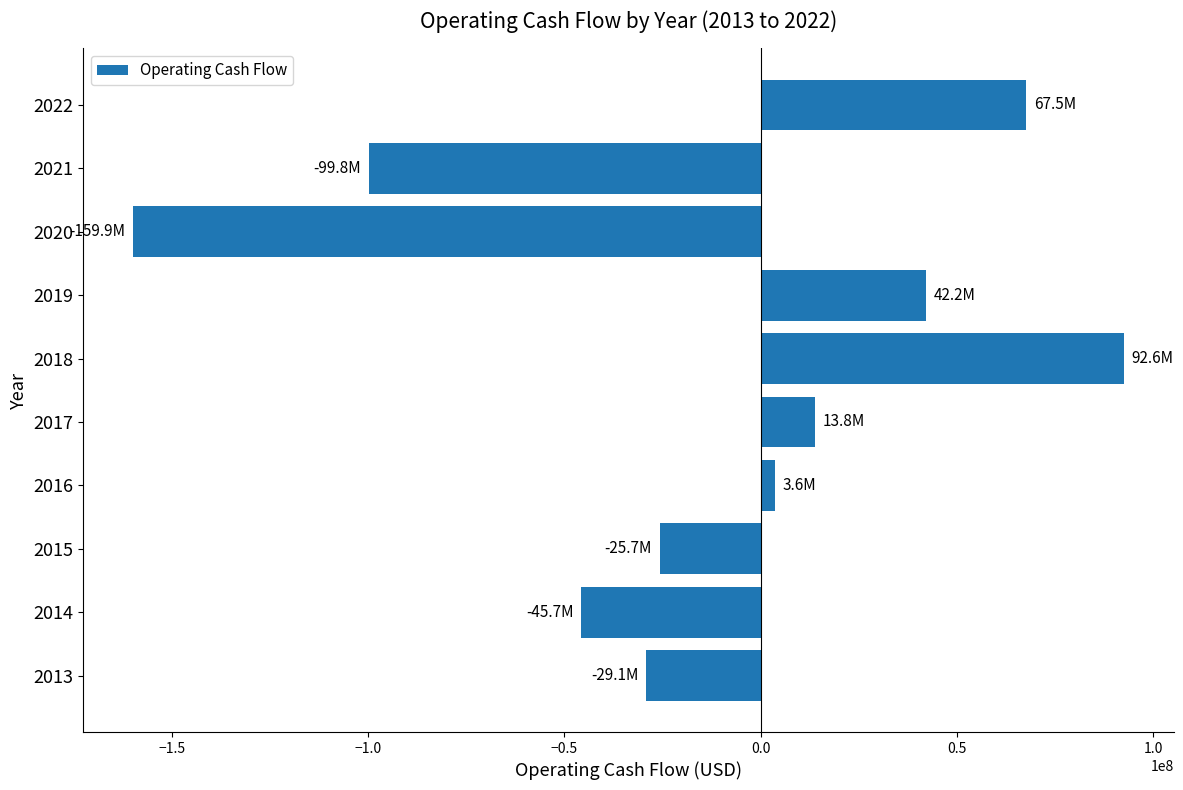

Reading bottom to top, transcribe all the data shown in this chart.

-29110000	-45707000	-25694000	3636000	13822000	92555000	42168000	-159885000	-99810000	67543000